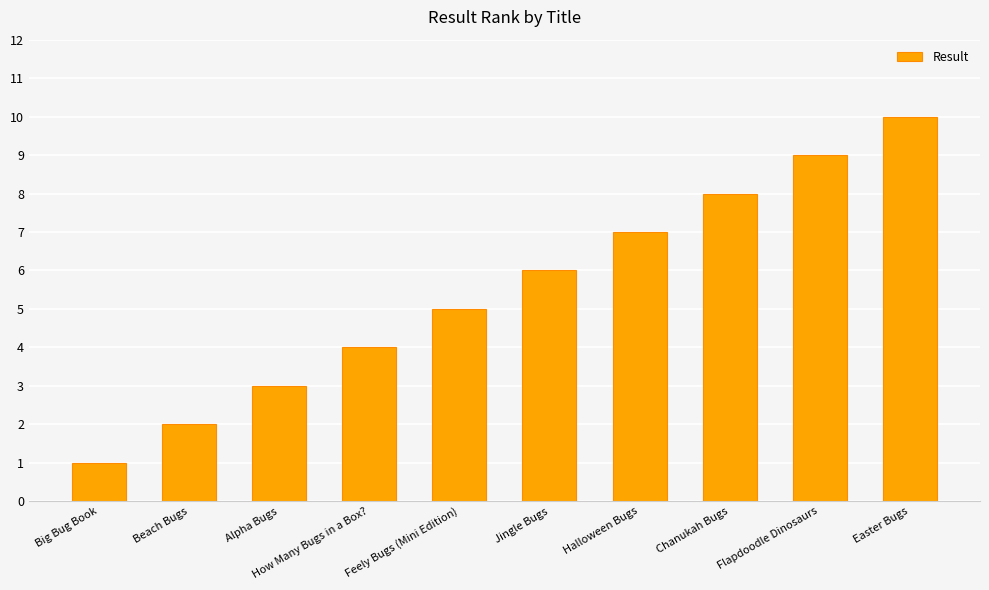

How many bars are there in total?

10